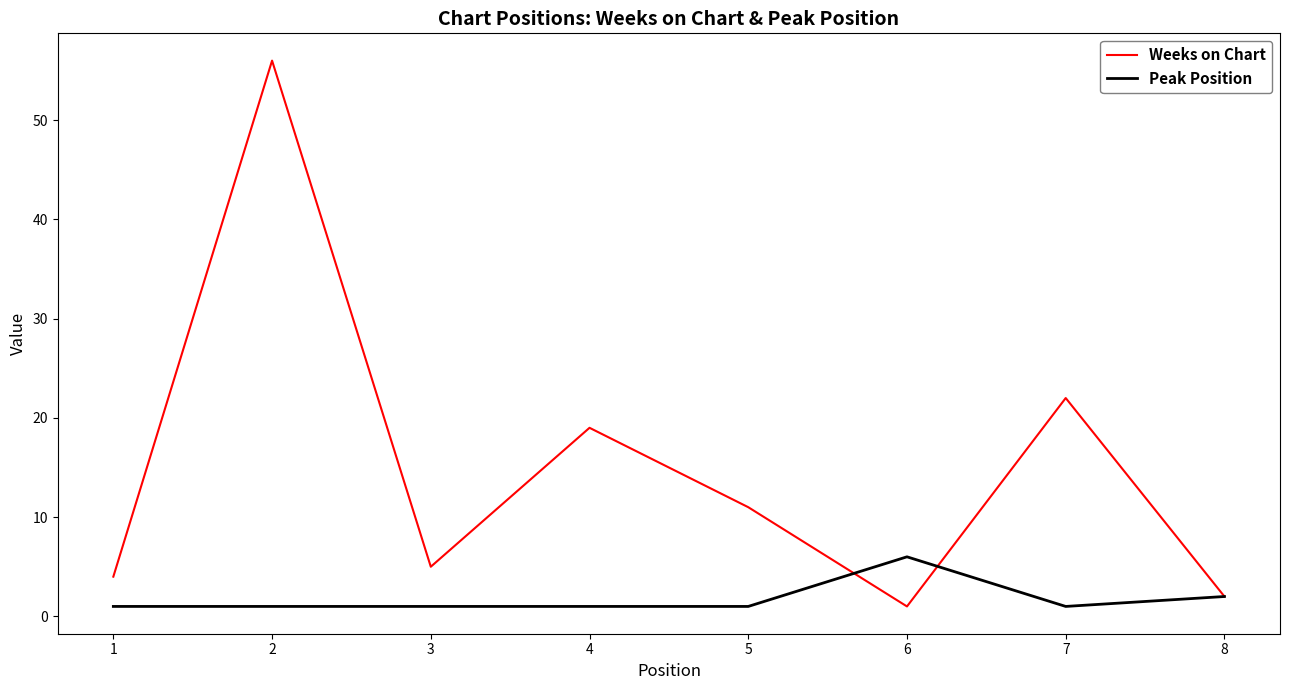

The value of Peak Position at 4 is 1. True or false?

True